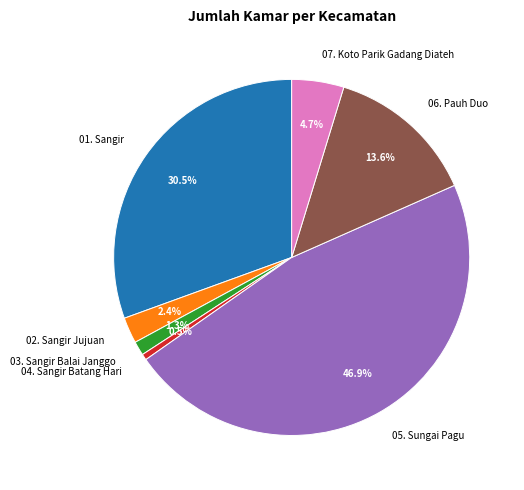

Do 04. Sangir Batang Hari and 03. Sangir Balai Janggo together represent more than half of the pie?

No